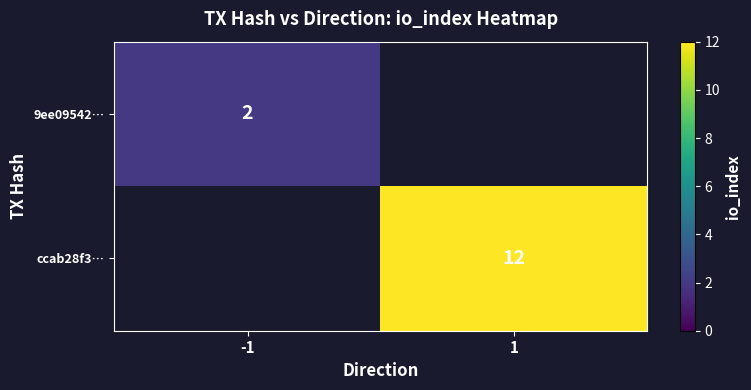

Is it true that ccab28f3… equals 19 at 1?

False